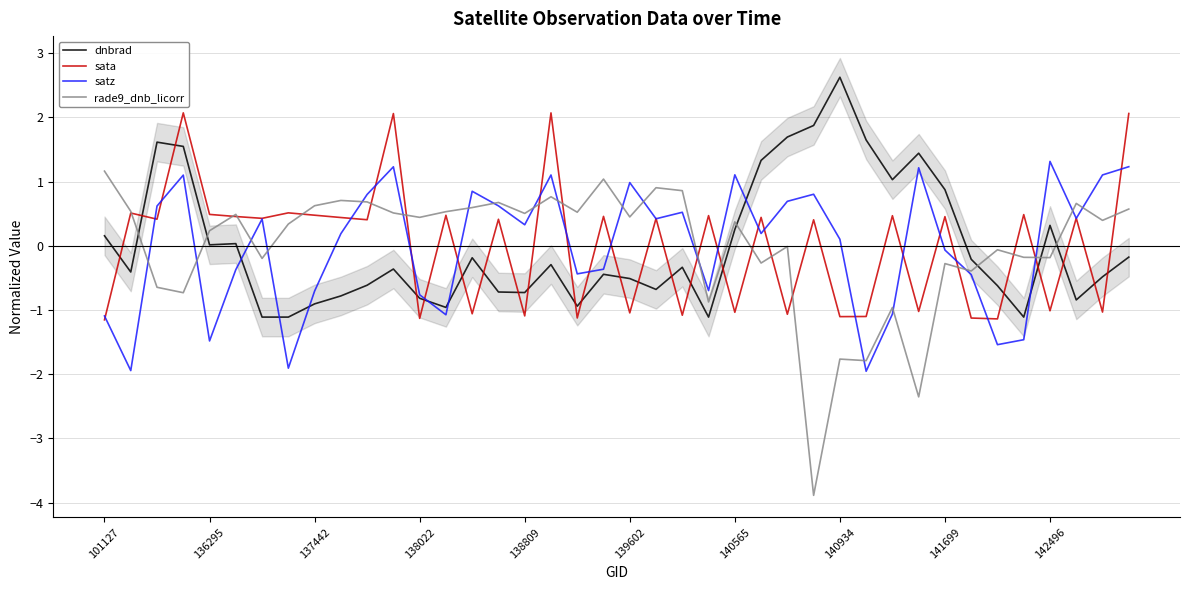

The satz series shows -0.8 at 138022. True or false?

True